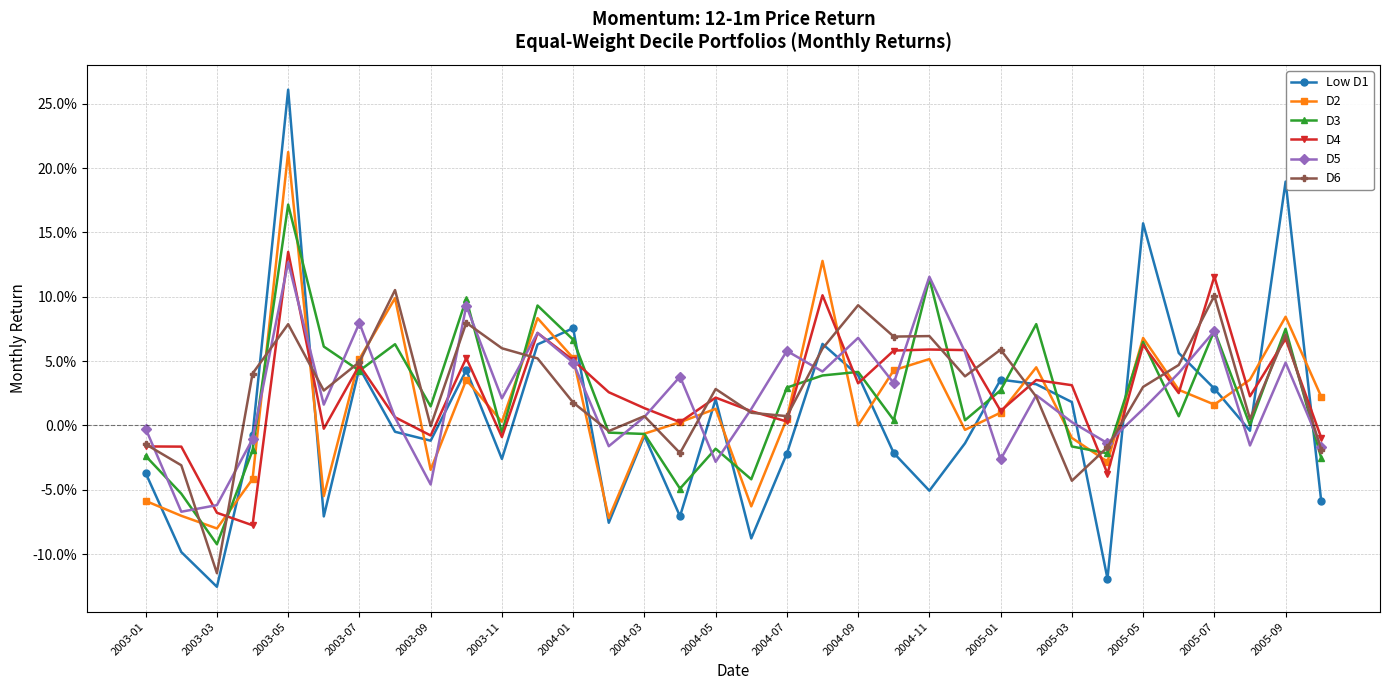

Is this an area chart (filled region under the line)?

No